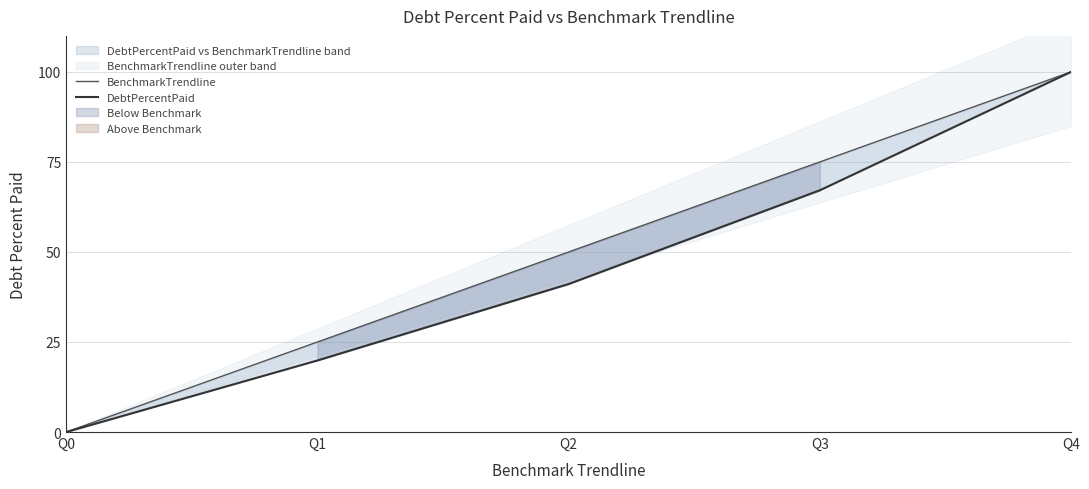

True or false: DebtPercentPaid and BenchmarkTrendline intersect in this chart.

False